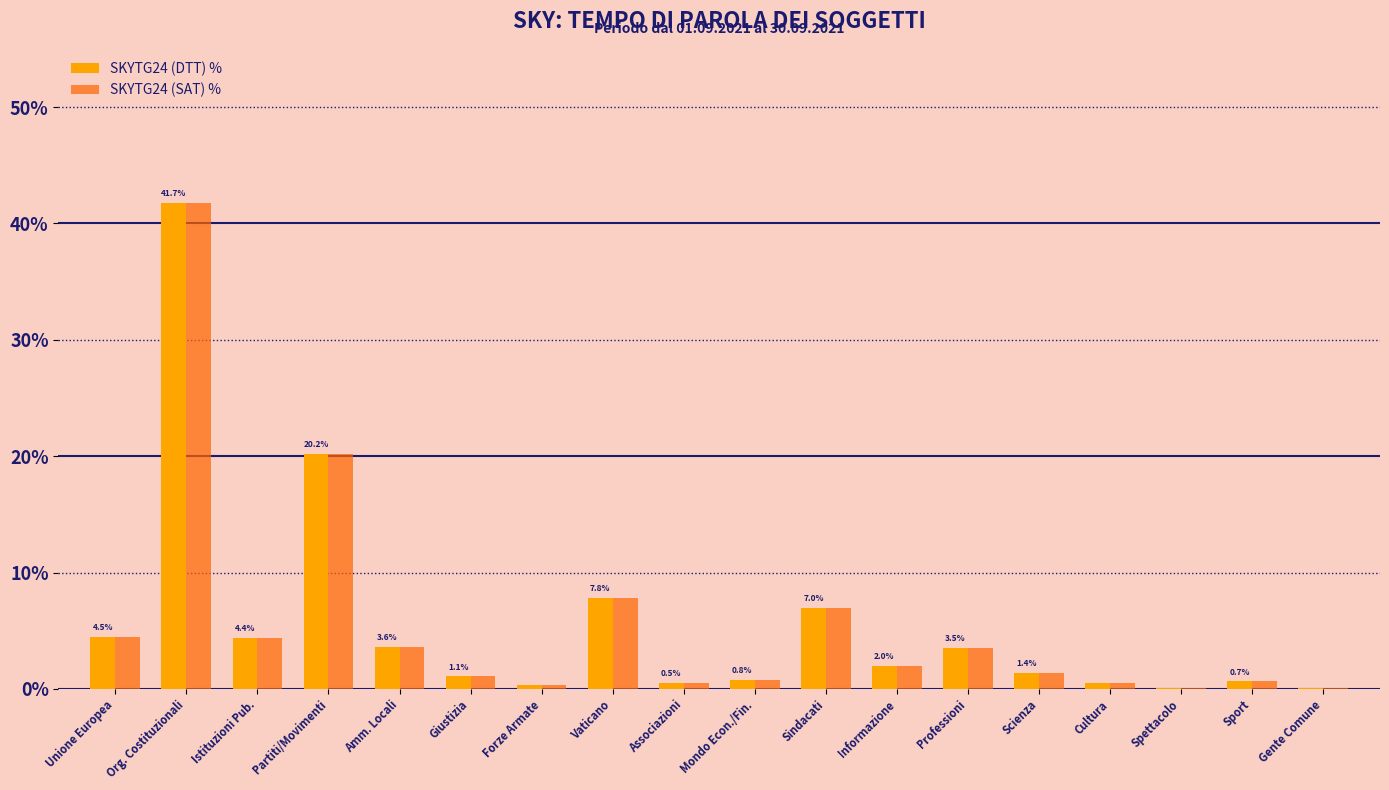

Is the value of SKYTG24 (DTT) % at Spettacolo greater than the value of SKYTG24 (SAT) % at Amm. Locali?

No